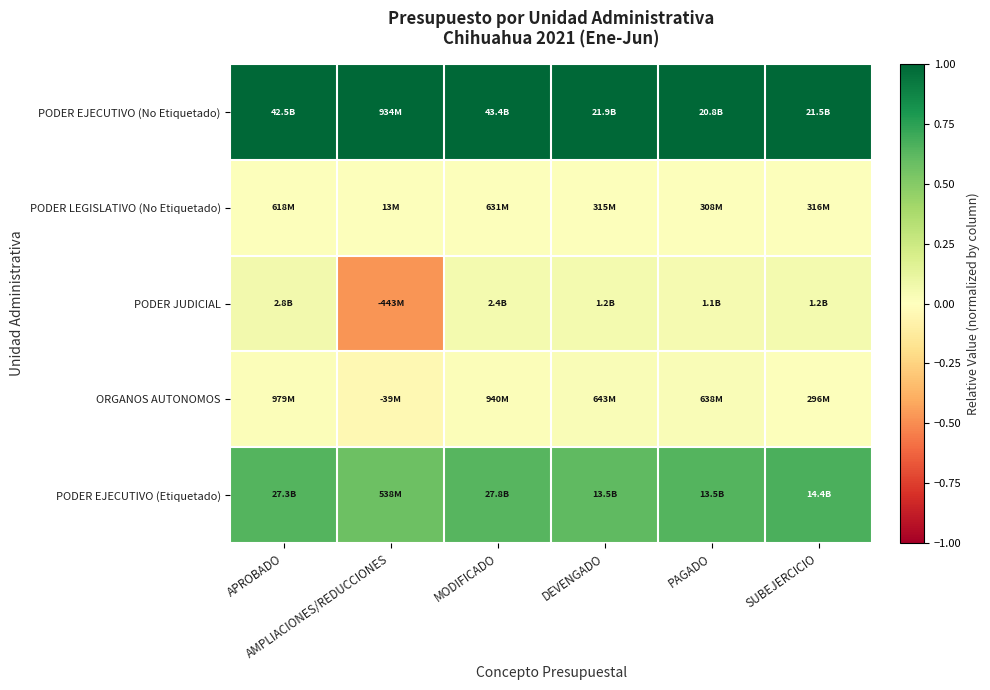

What is the total value across all series at DEVENGADO?

1.7